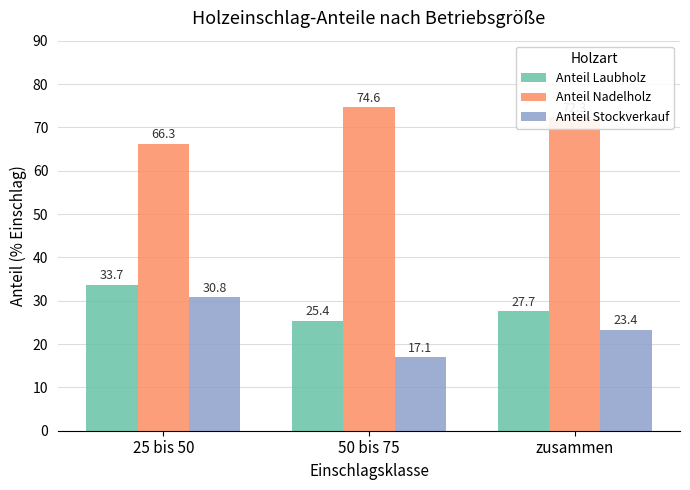

What position from the right is 50 bis 75?

2